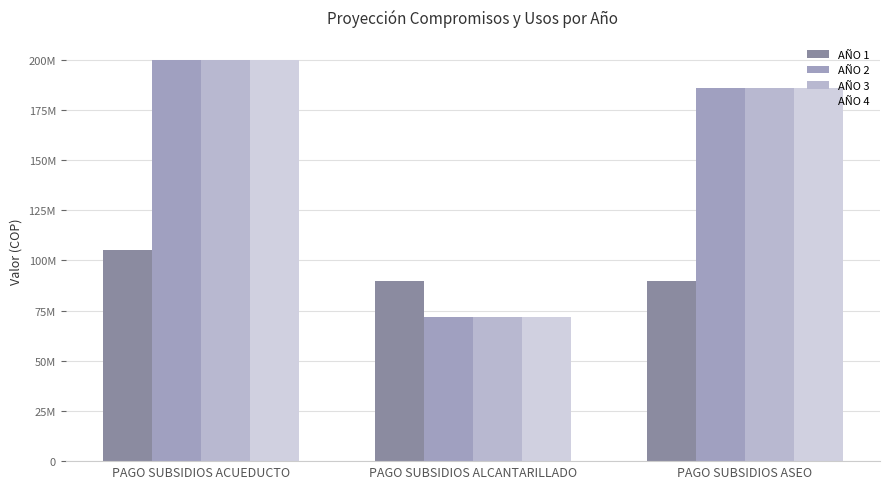

Which category has the lowest value in the AÑO 1 series?

PAGO SUBSIDIOS ALCANTARILLADO